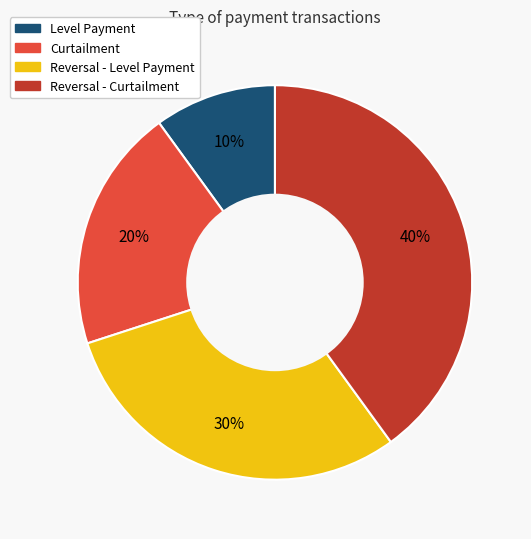

Is there any slice that represents more than half of the pie?

No